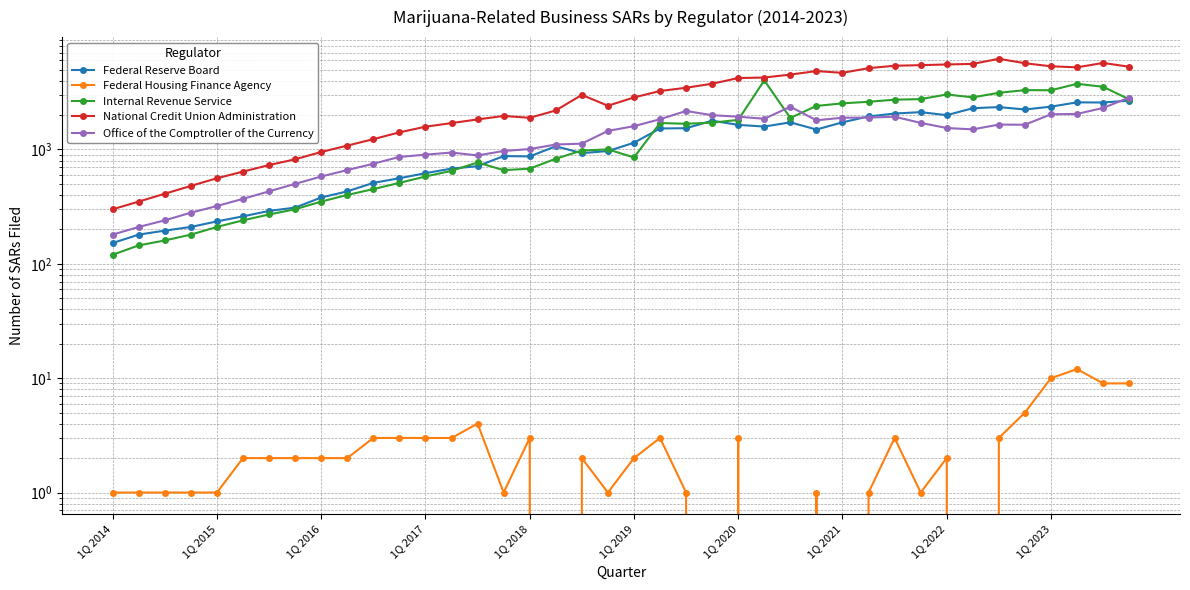

Does the chart display data point markers on the line(s)?

Yes